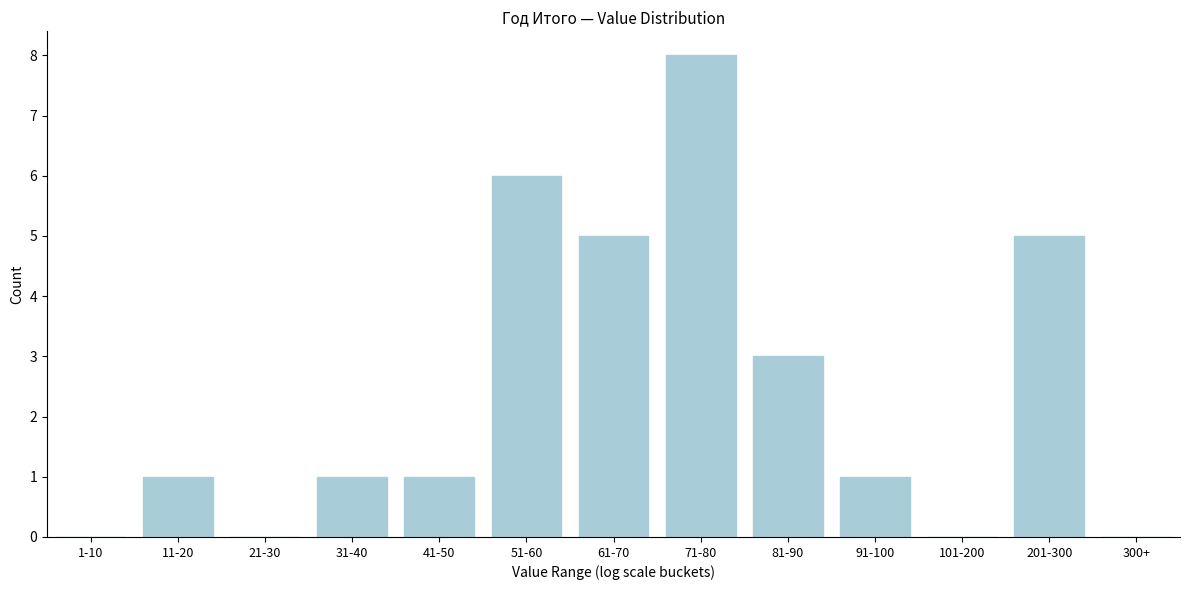

Reading left to right, transcribe all the data shown in this chart.

1-10=0	11-20=1	21-30=0	31-40=1	41-50=1	51-60=6	61-70=5	71-80=8	81-90=3	91-100=1	101-200=0	201-300=5	300+=0